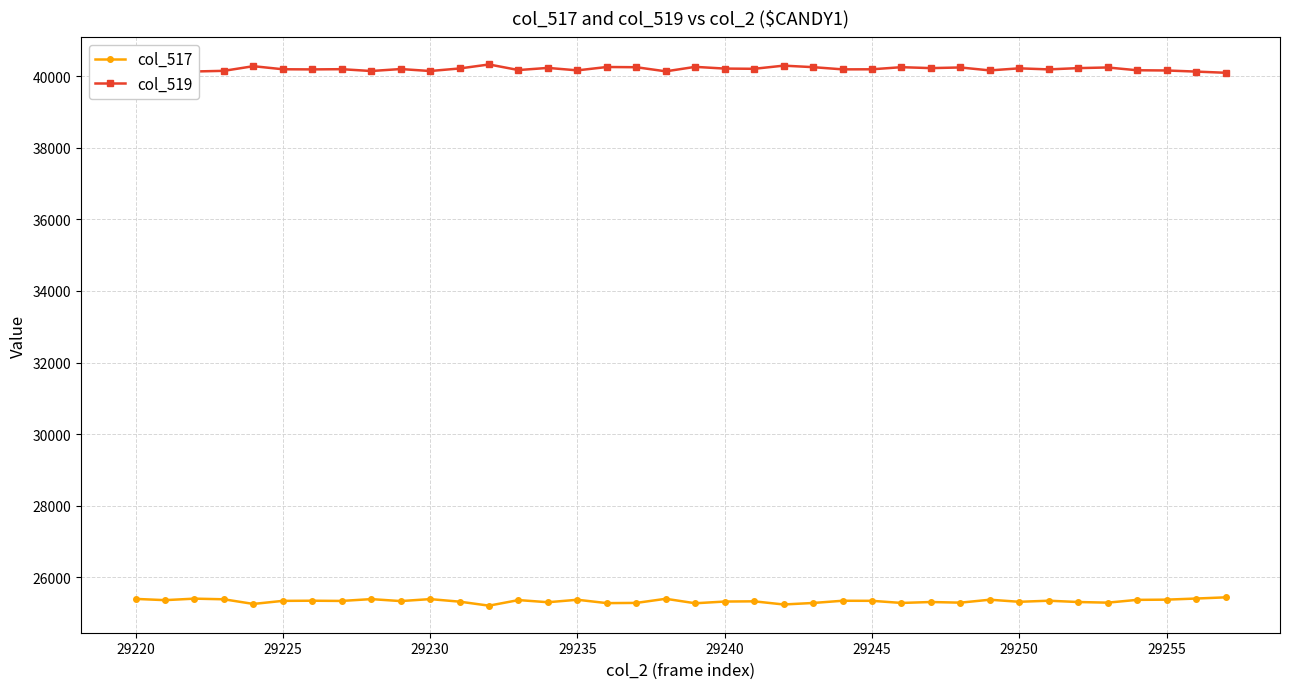

True or false: col_517 has more than 0 points higher than both neighbors.

True